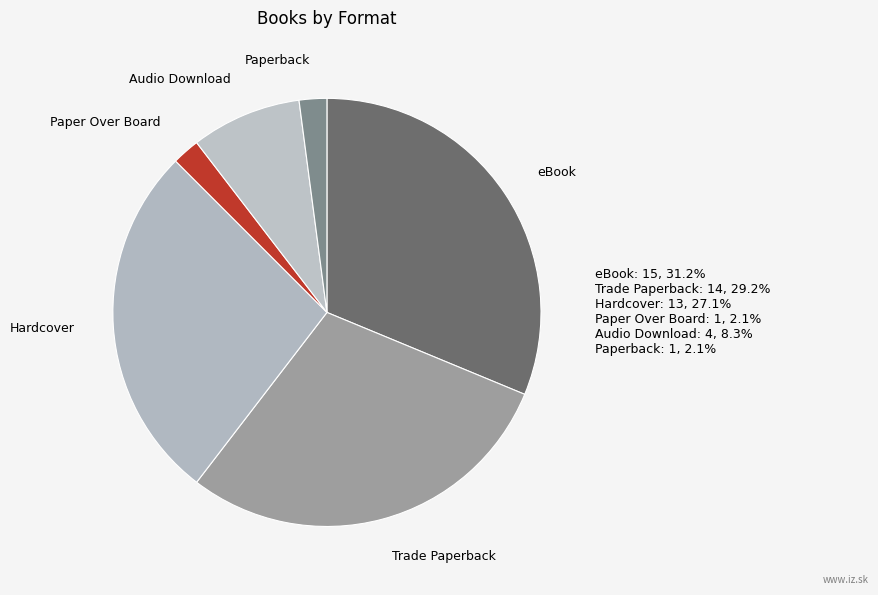

What is the largest slice in the pie chart?

eBook